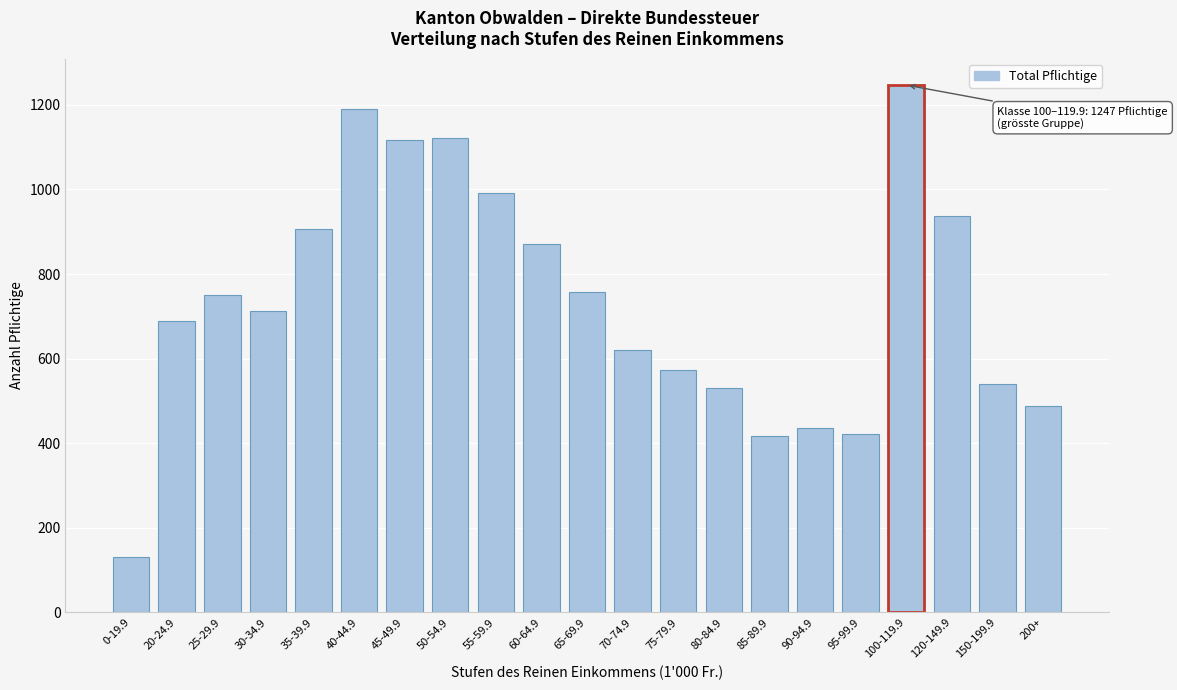

What value does the data have at 55-59.9, to the nearest 10?

990